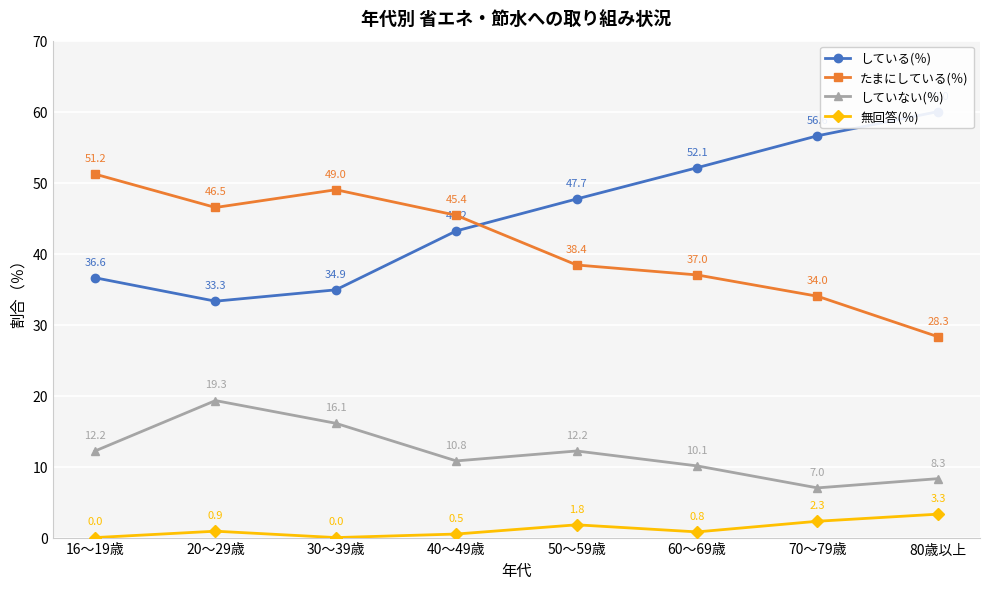

At which category is the sum across all series the highest?

50～59歳